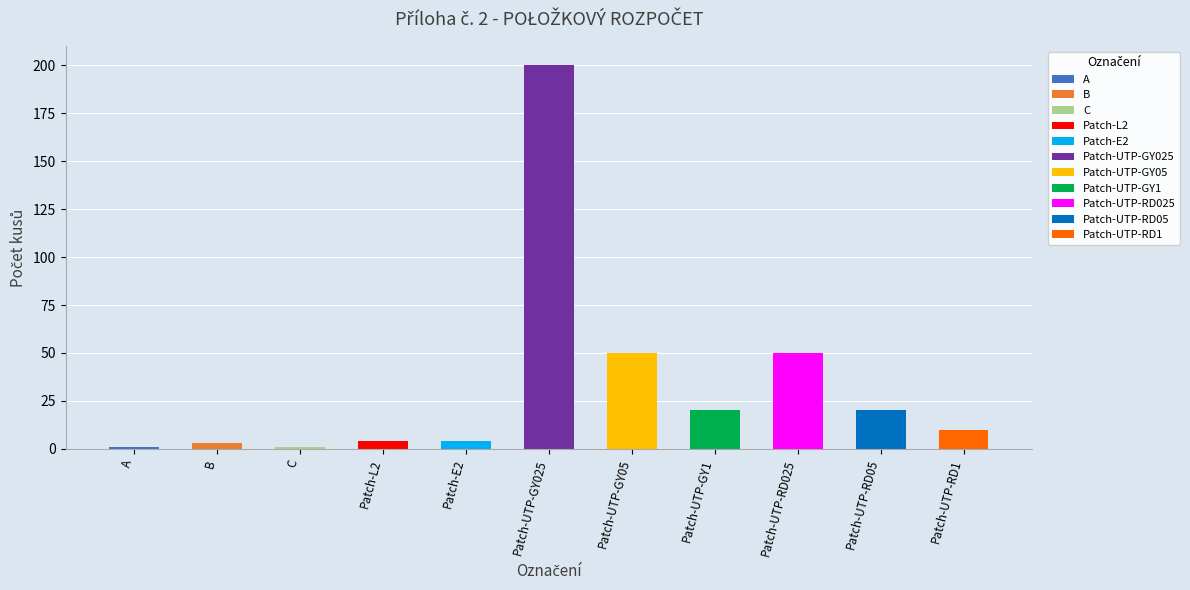

At which category does the chart reach its peak across all series?

Patch-UTP-GY025